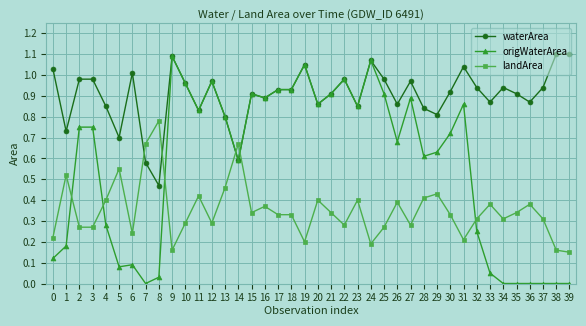

Which series ends up on top after the final intersection of landArea and origWaterArea?

landArea